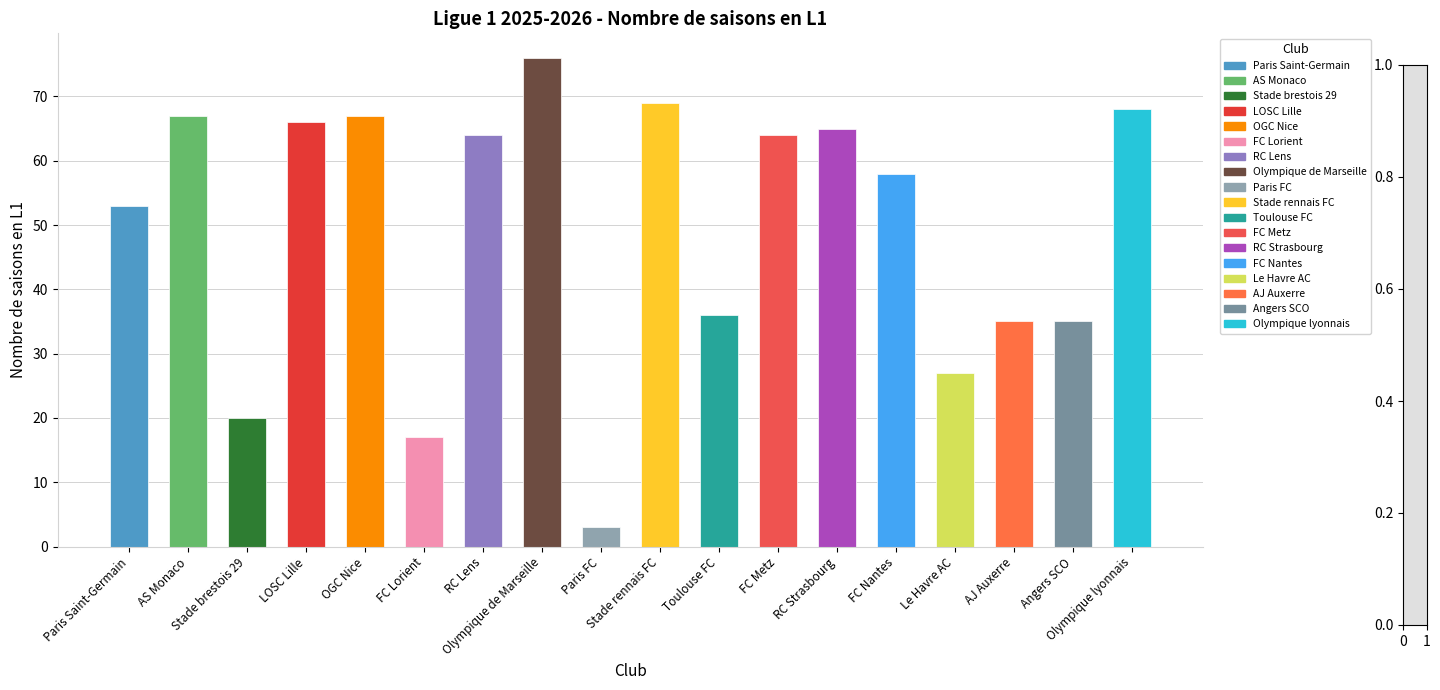

Where does the data first go above 64?

AS Monaco